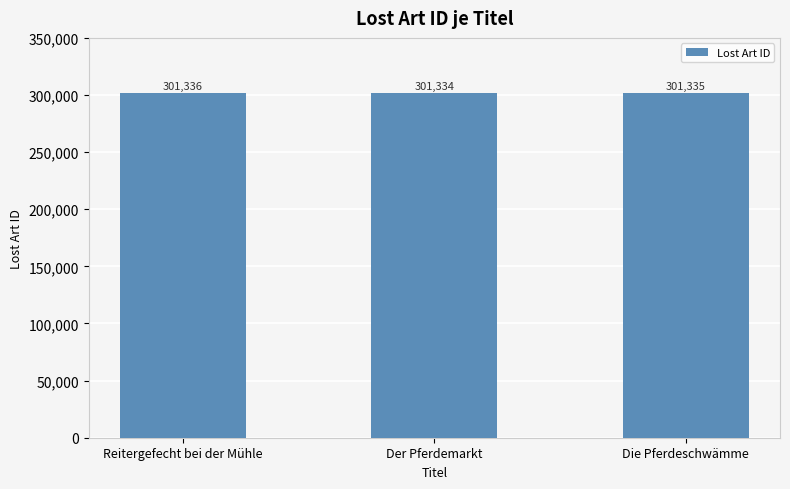

Is it true that the value at Der Pferdemarkt is 301334?

True